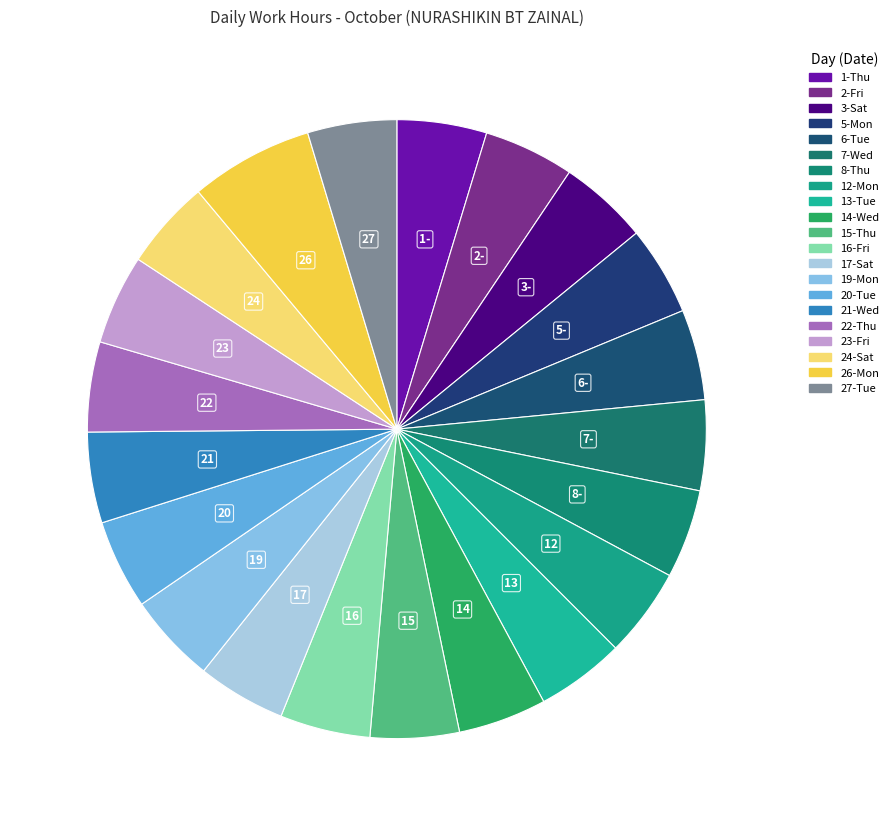

Is 26-Mon the majority of the pie?

No